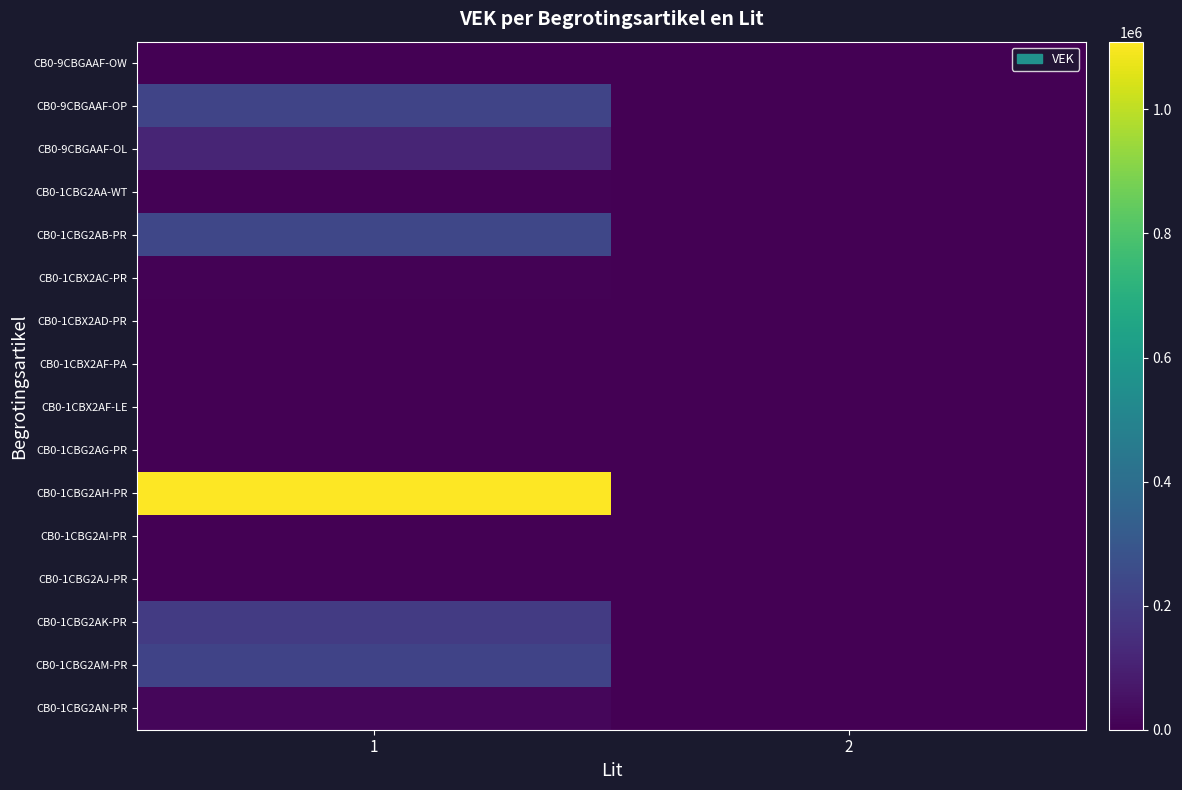

At which category does the chart reach its peak across all series?

1